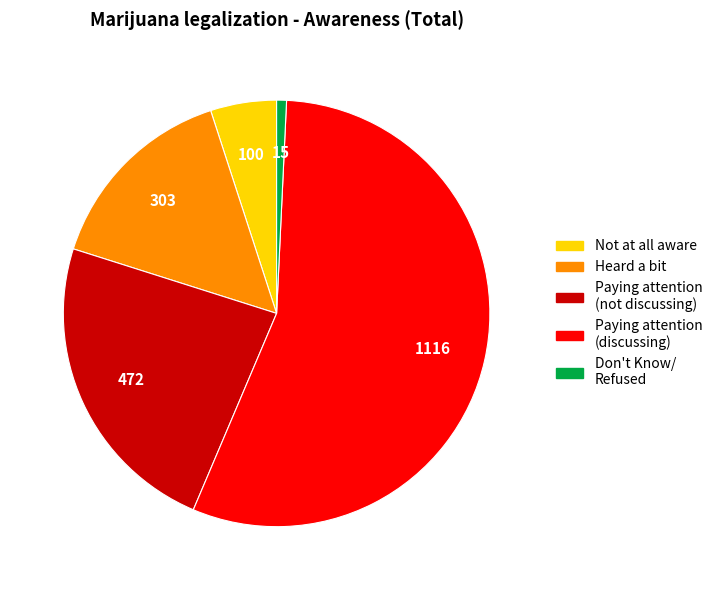

Is there any slice that represents more than half of the pie?

Yes